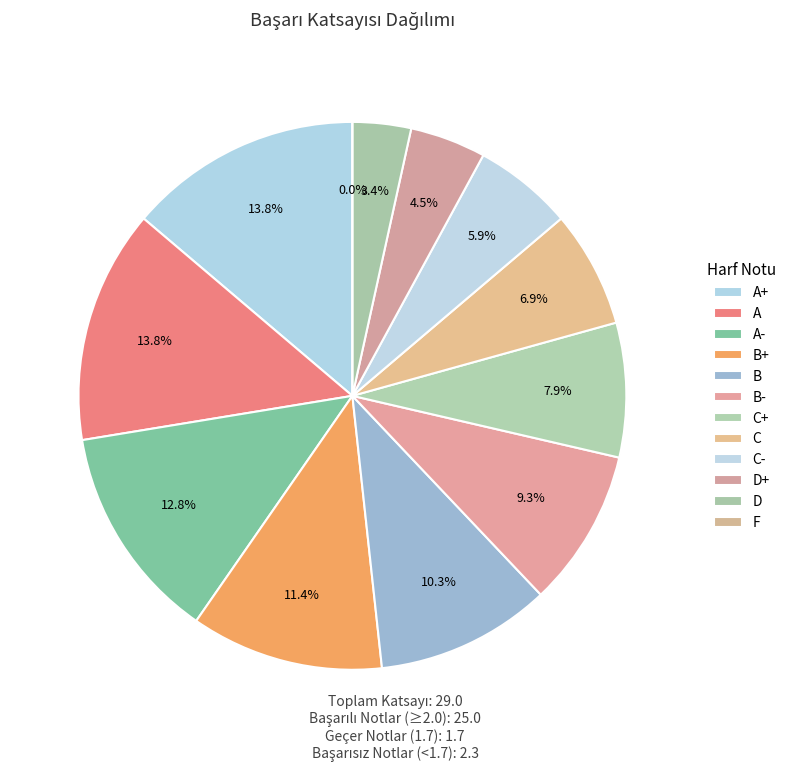

To the nearest percent, what is the difference between the C- and A+ slice percentages?

8%